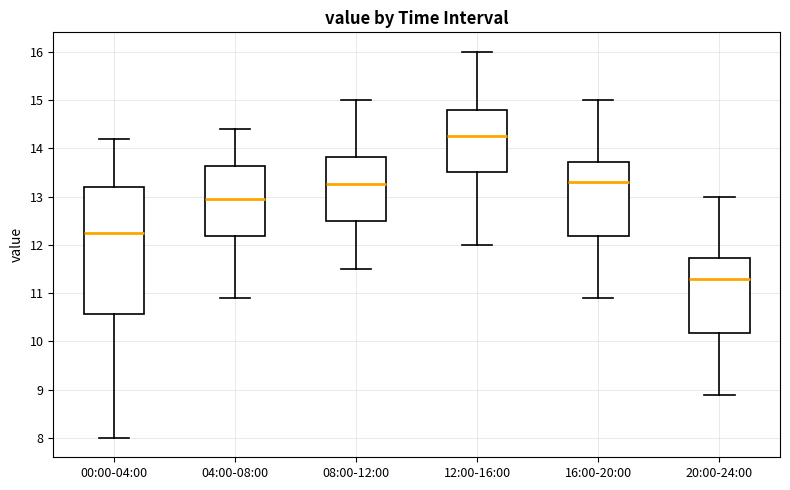

Comparing the boxes themselves (not the whiskers), which one is the tallest?

00:00-04:00